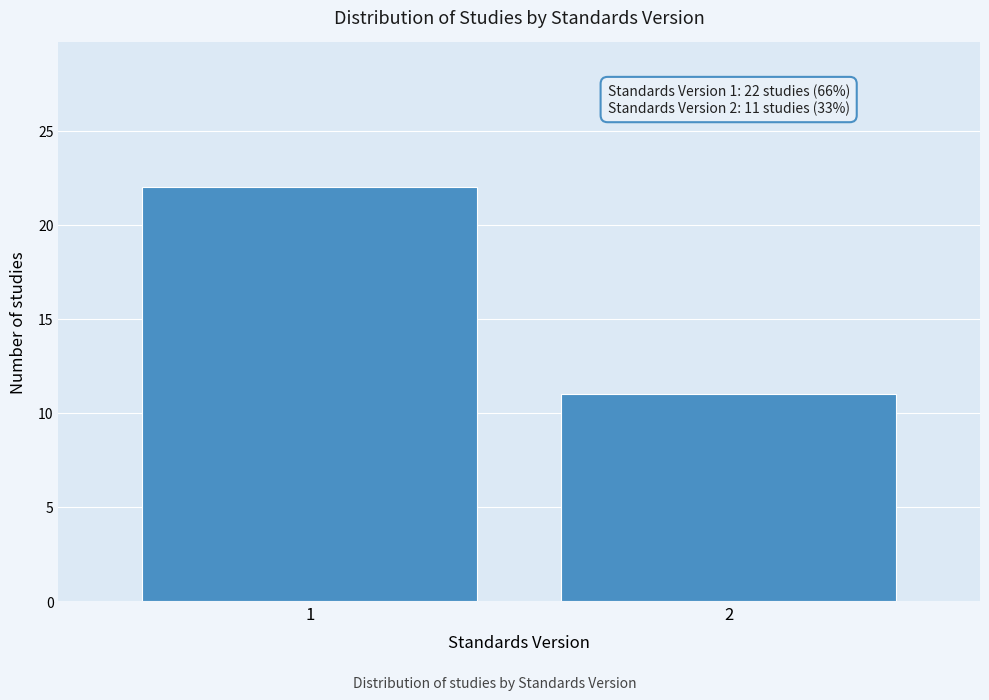

Reading right to left, extract all data points from this chart.

2=11	1=22